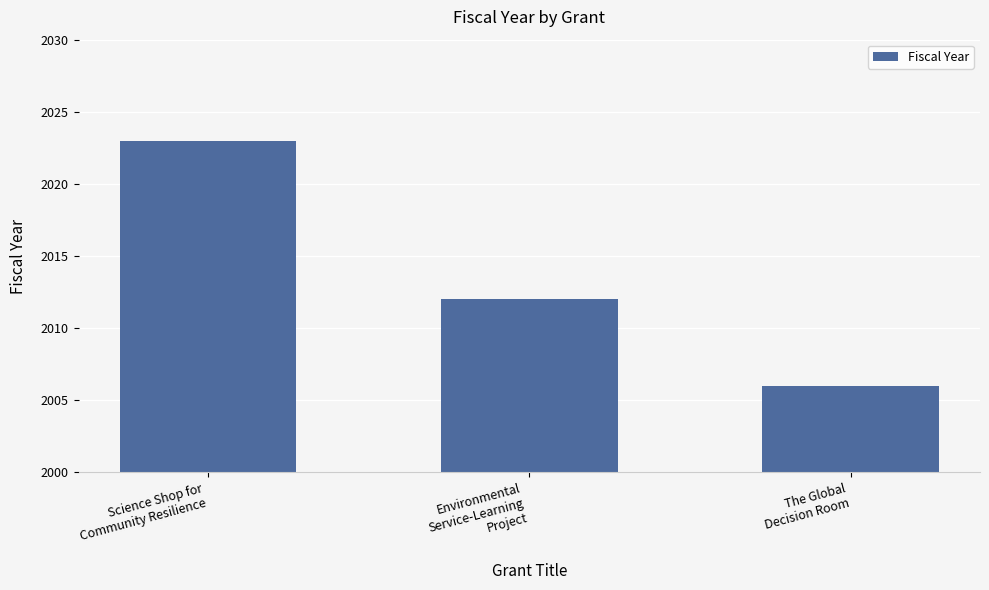

What is the value of the 1st bar from the left?

2023